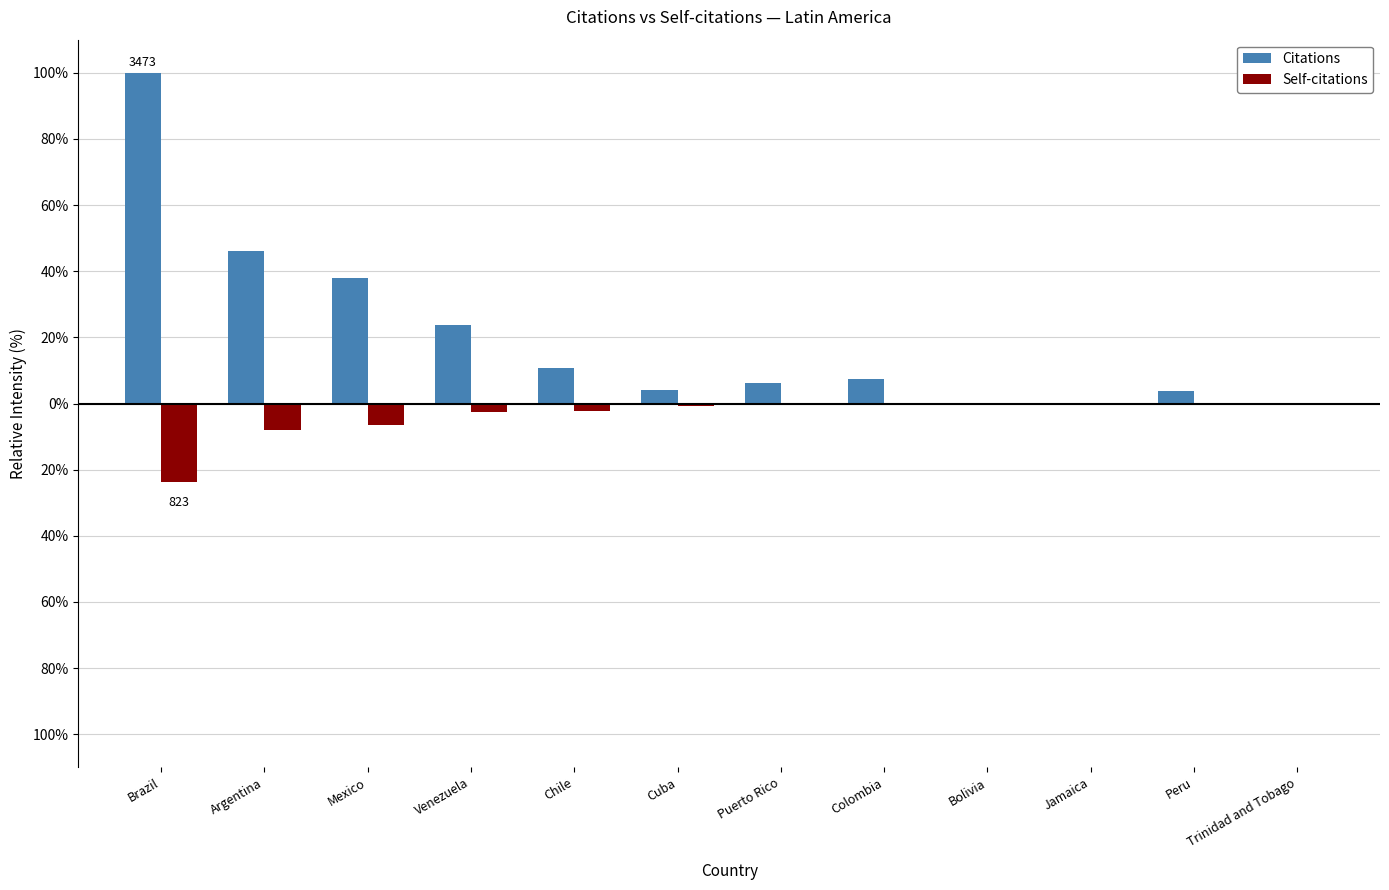

What are all the series names shown in the legend?

Citations, Self-citations